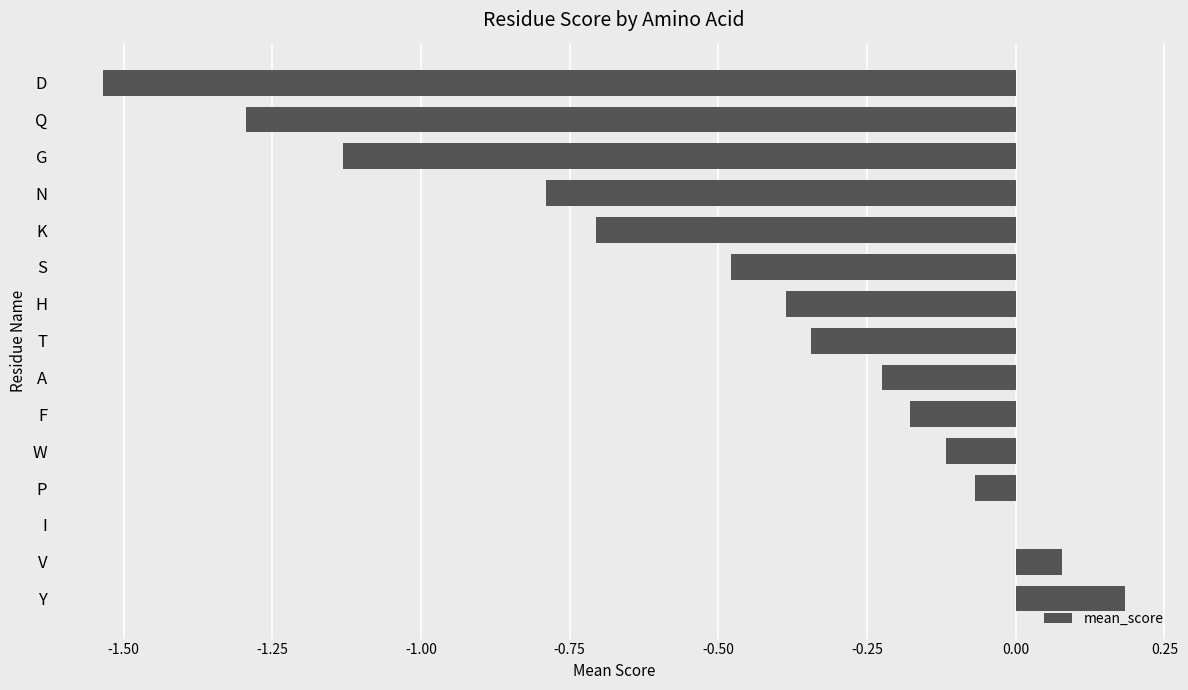

Is it true that the value at T is -0.5?

False